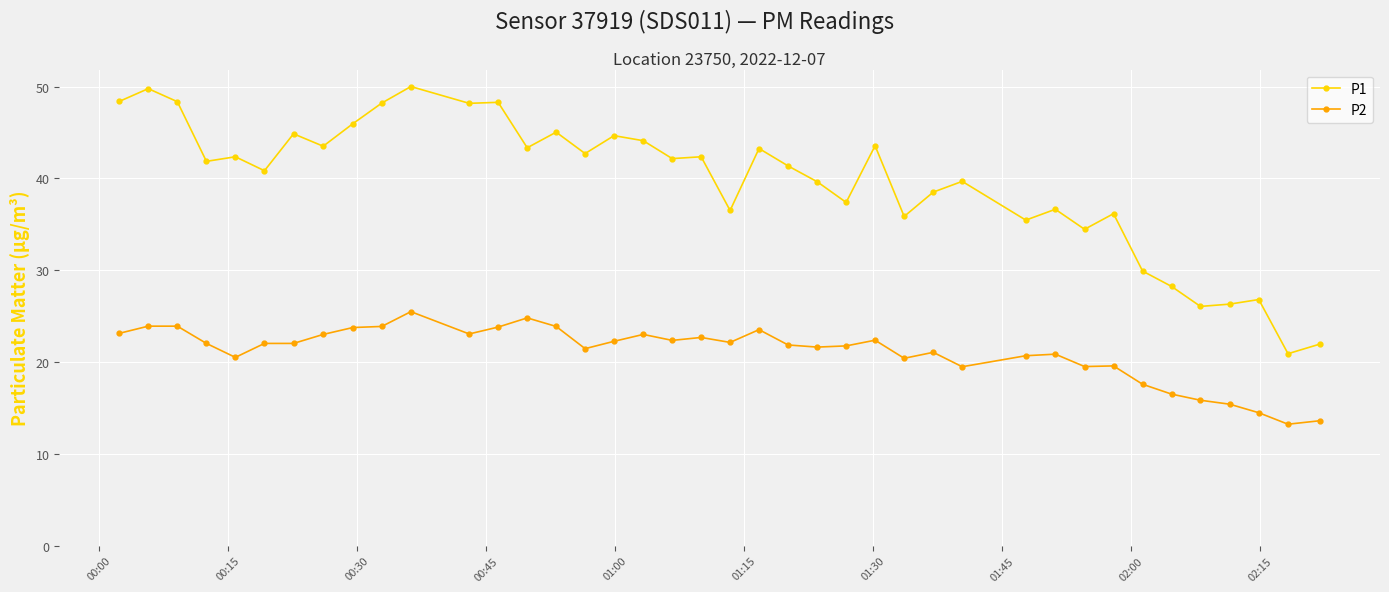

True or false: P1 and P2 cross at least once.

False